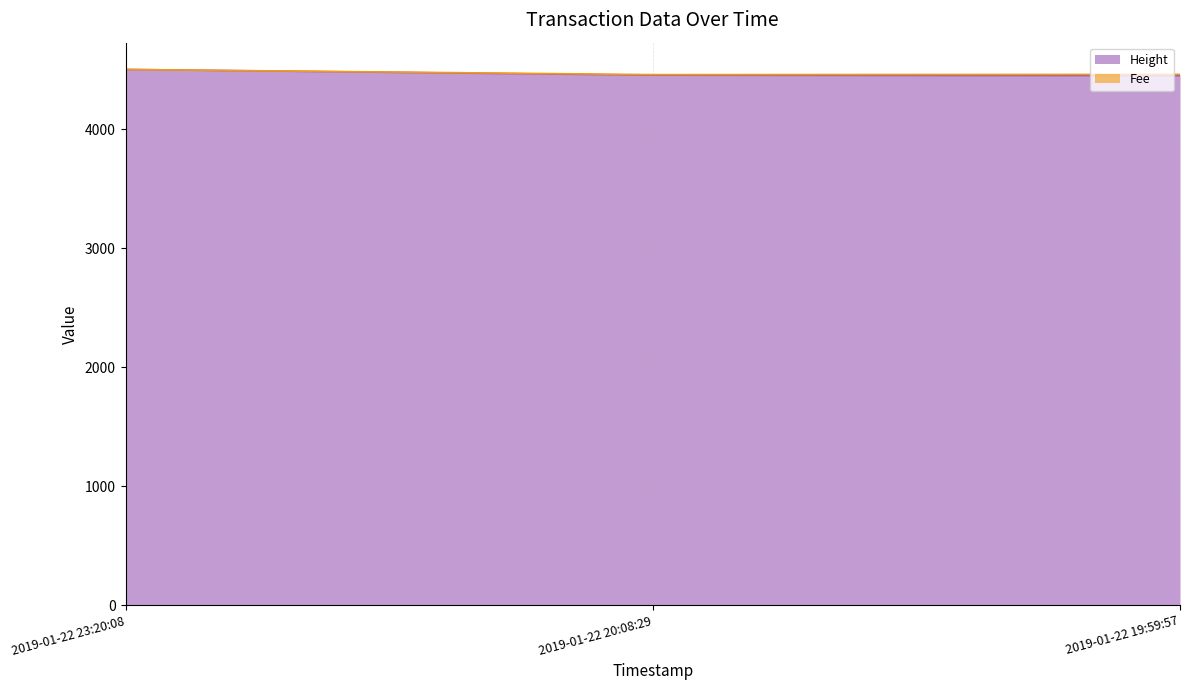

Where is the data nearest to the value 4476?

2019-01-22 20:08:29